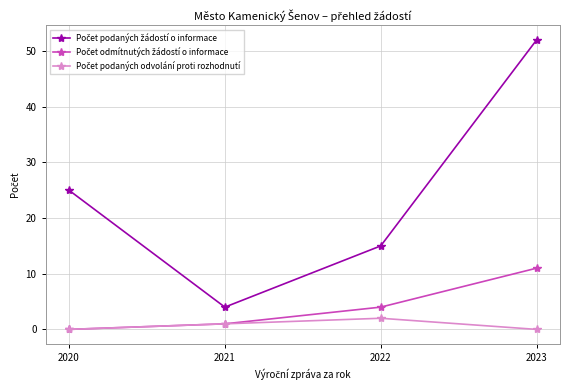

What is the spread (max minus min) of values at 2022?

13